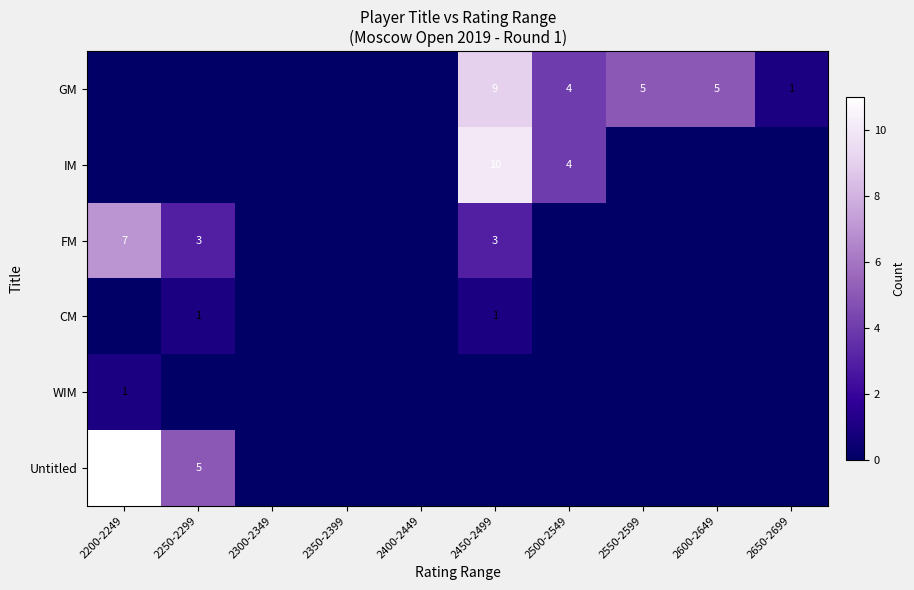

True or false: FM has a value of 2 at 2450-2499.

False